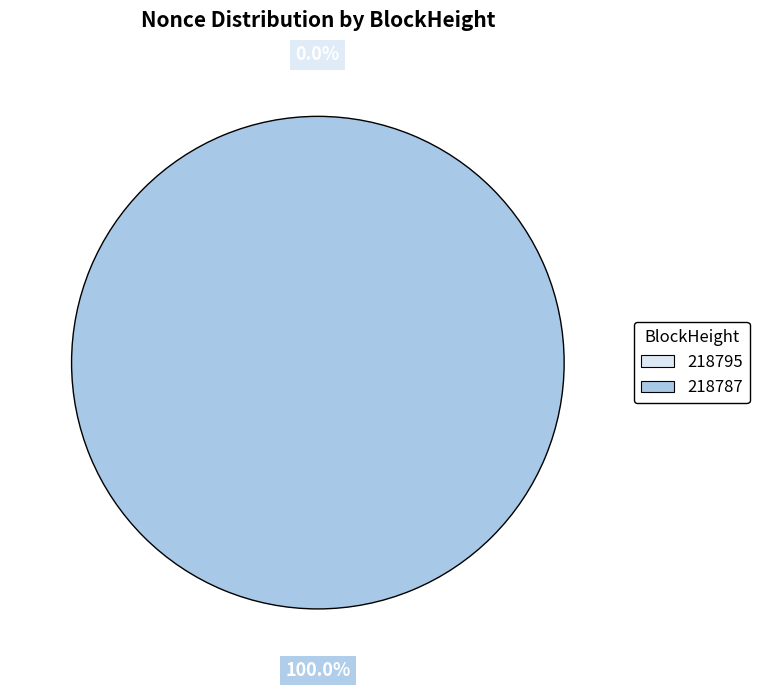

Is there any slice that represents more than half of the pie?

Yes